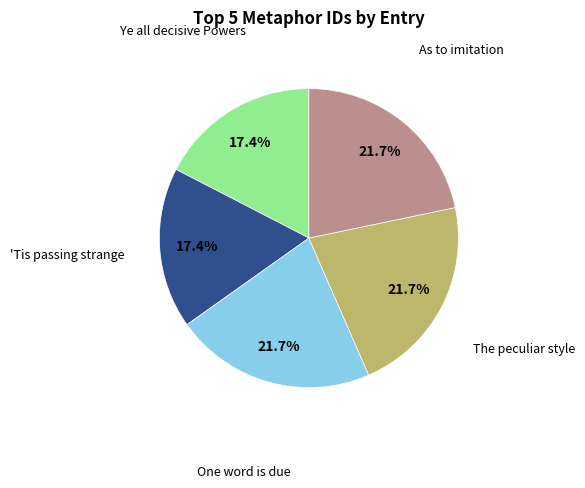

Does any single category account for the majority?

No